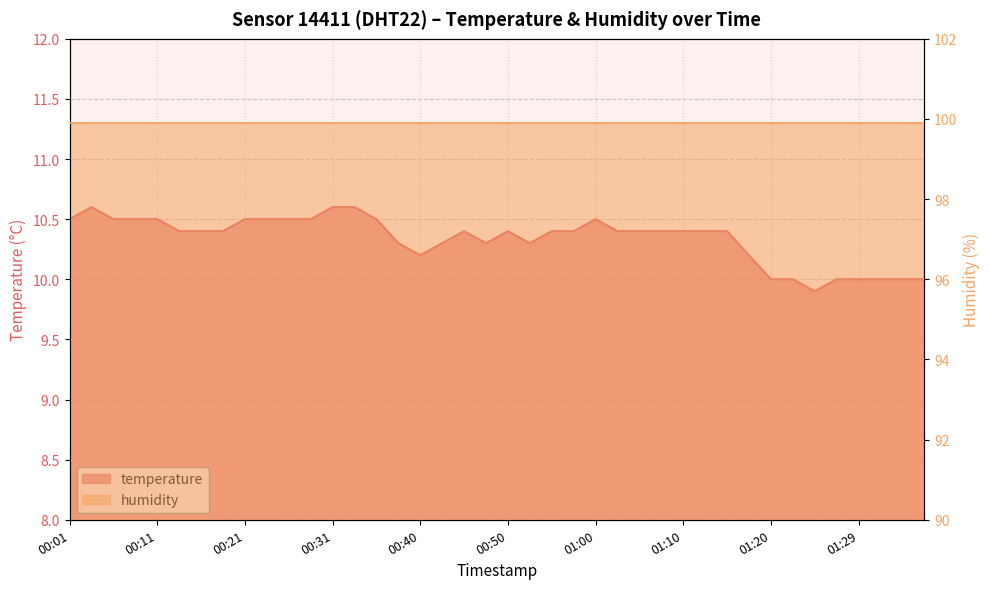

The chart shows a value of 10.3 at 00:53. True or false?

True